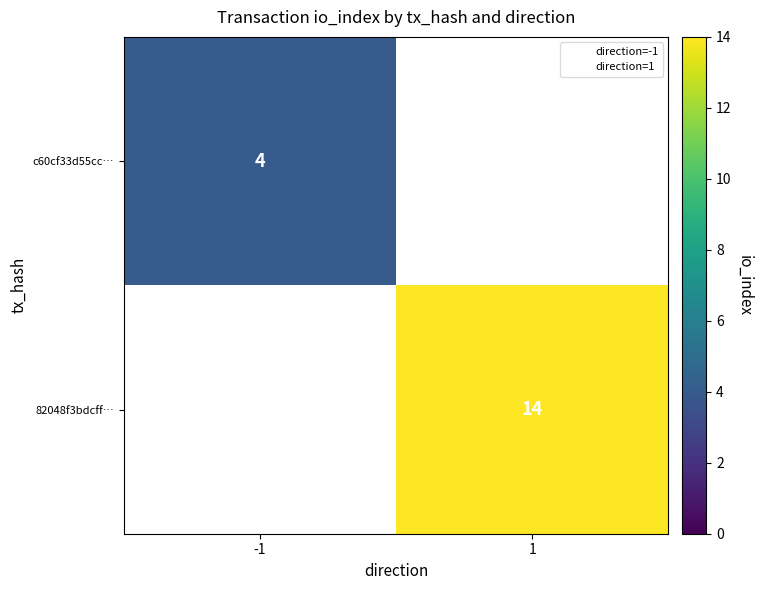

What is the smallest value displayed?

4.0